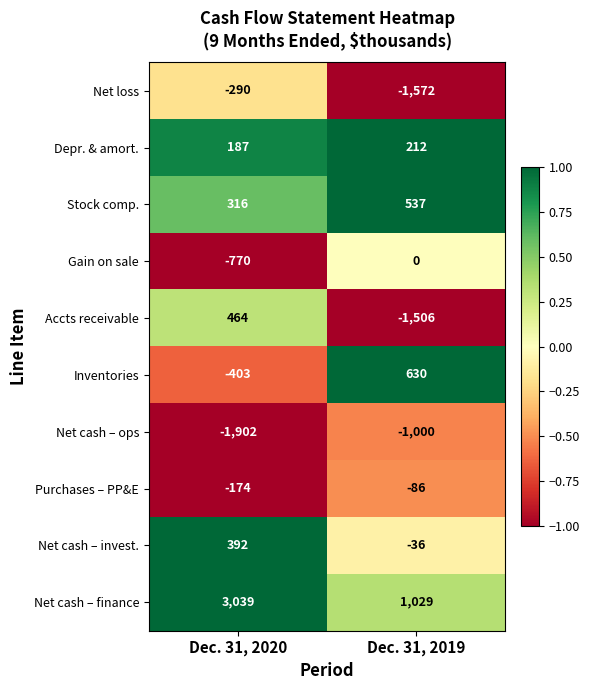

Is it true that Net cash – invest. equals 538 at Dec. 31, 2020?

False